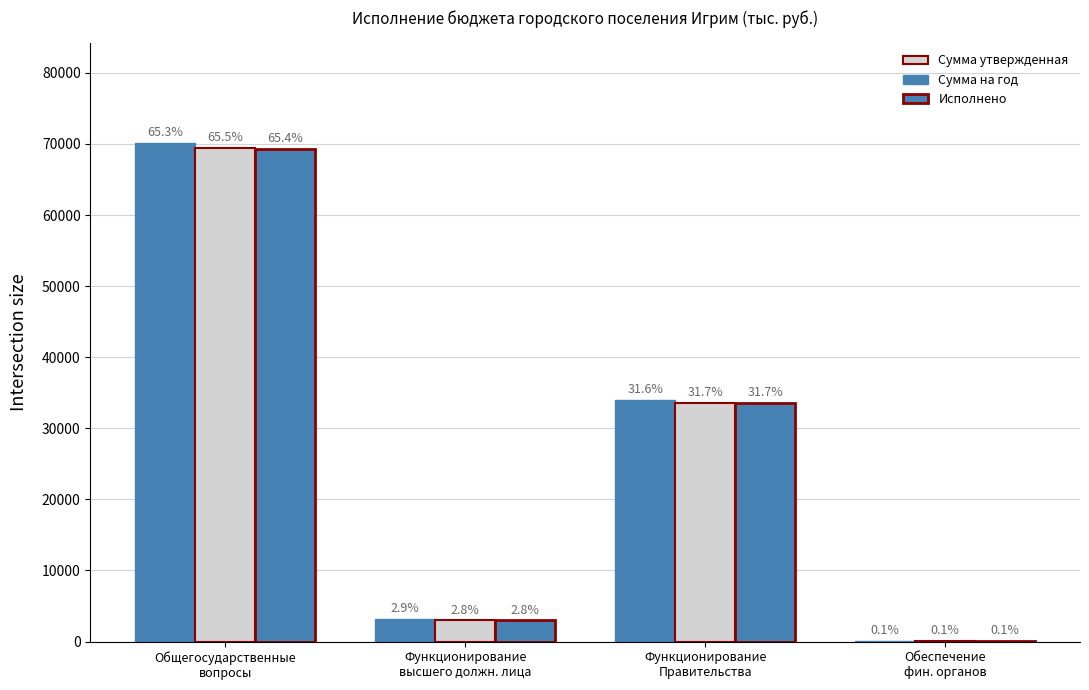

What is the difference between the second highest and second lowest values in the Сумма утвержденная series?

30824.0